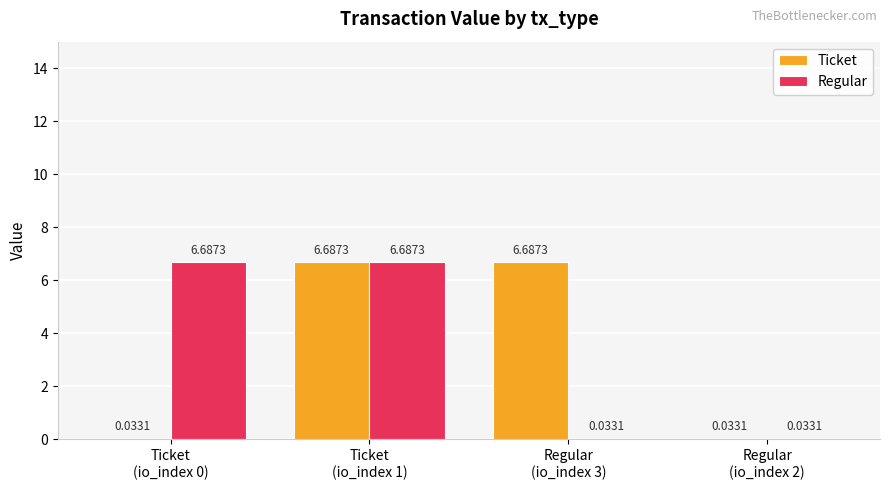

What is the difference between the Ticket values at Ticket
(io_index 0) and Regular
(io_index 3)?

6.7